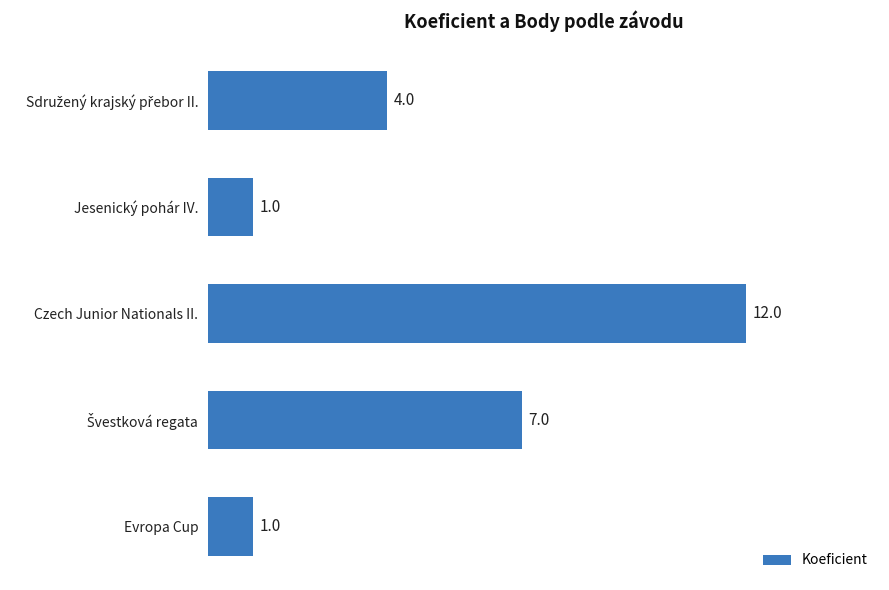

What is the average value?

5